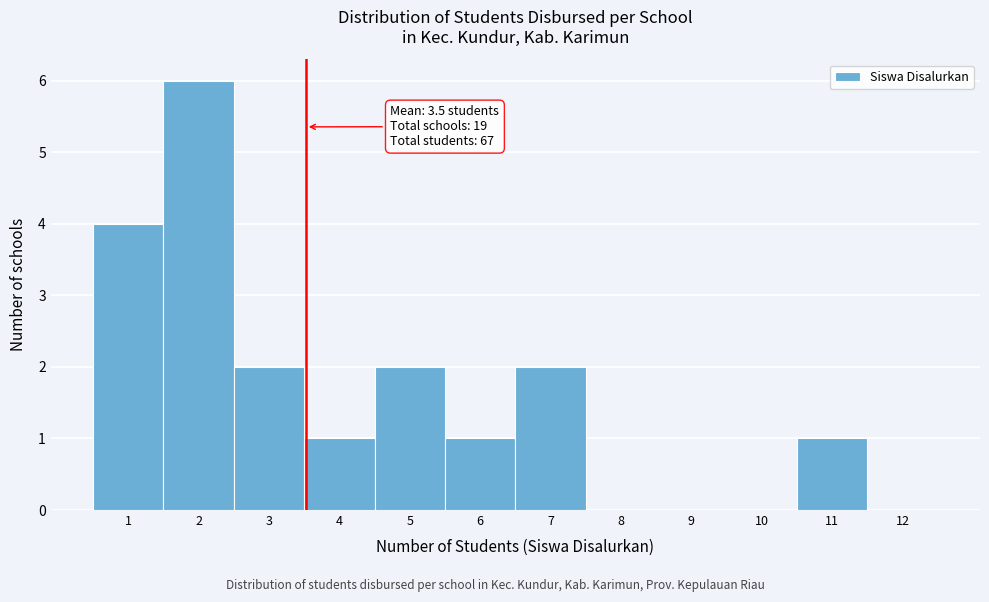

Which range on the x-axis has the tallest bar?

1.5 to 2.5